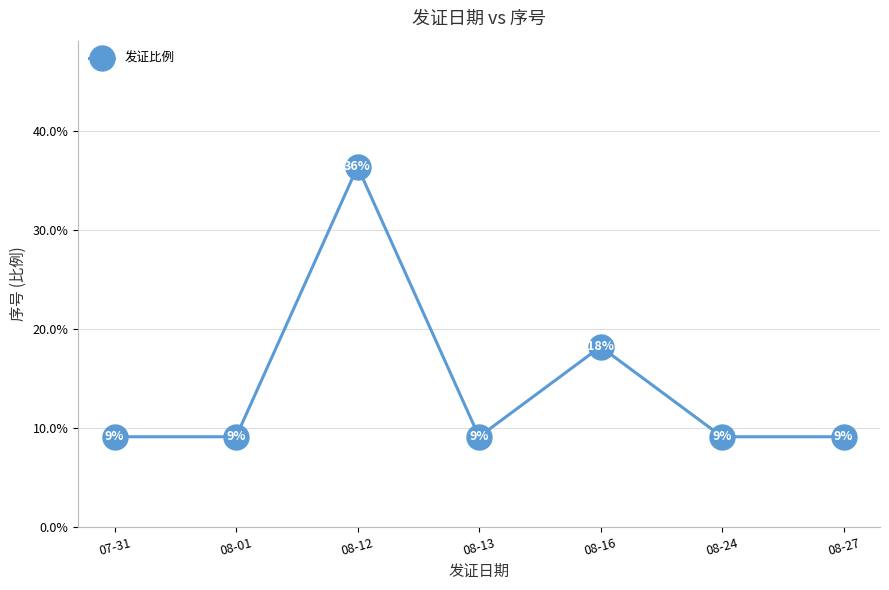

Does the chart have visible grid lines?

Yes